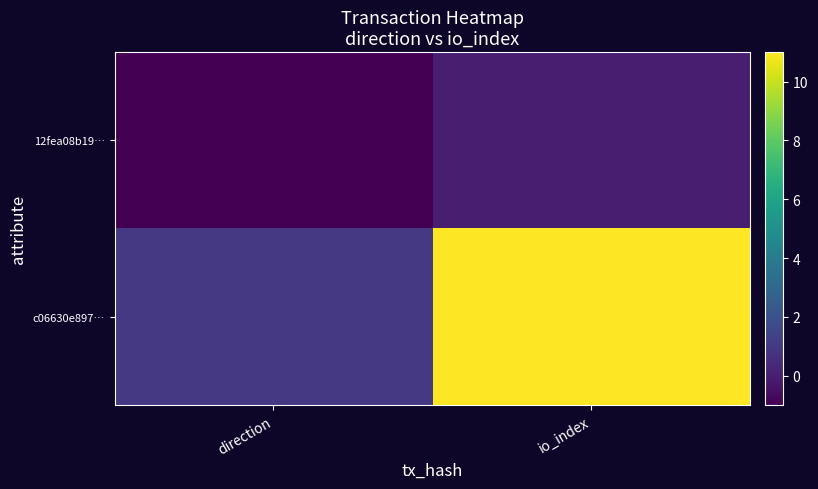

How many series are shown in this chart?

2